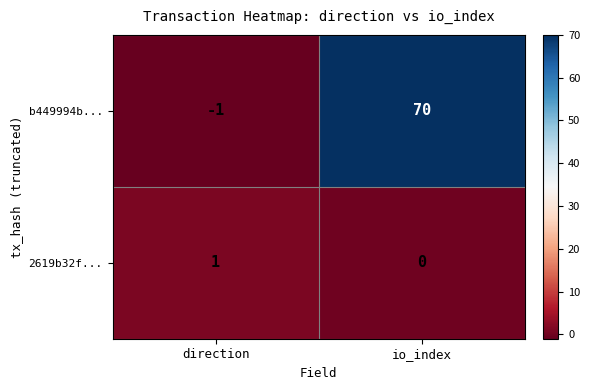

True or false: b449994b... has a value of 20 at io_index.

False